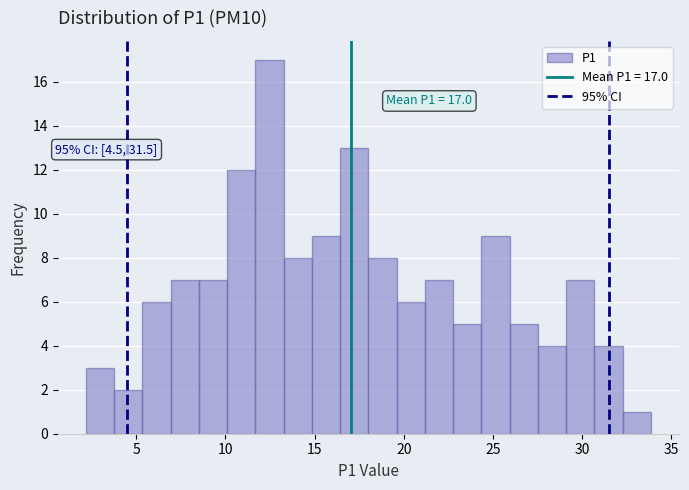

Around what value on the x-axis is the tallest bar? Give the approximate position of its centre, as read against the axis.

12.5